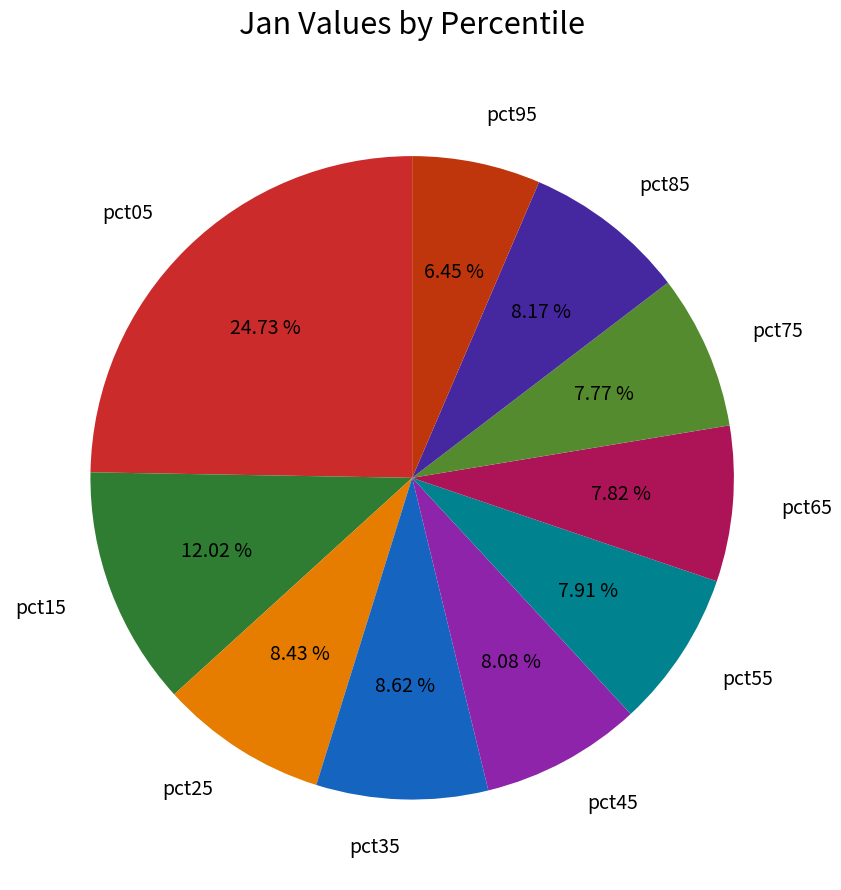

To the nearest percent, what is the difference between the pct05 and pct75 slice percentages?

17%